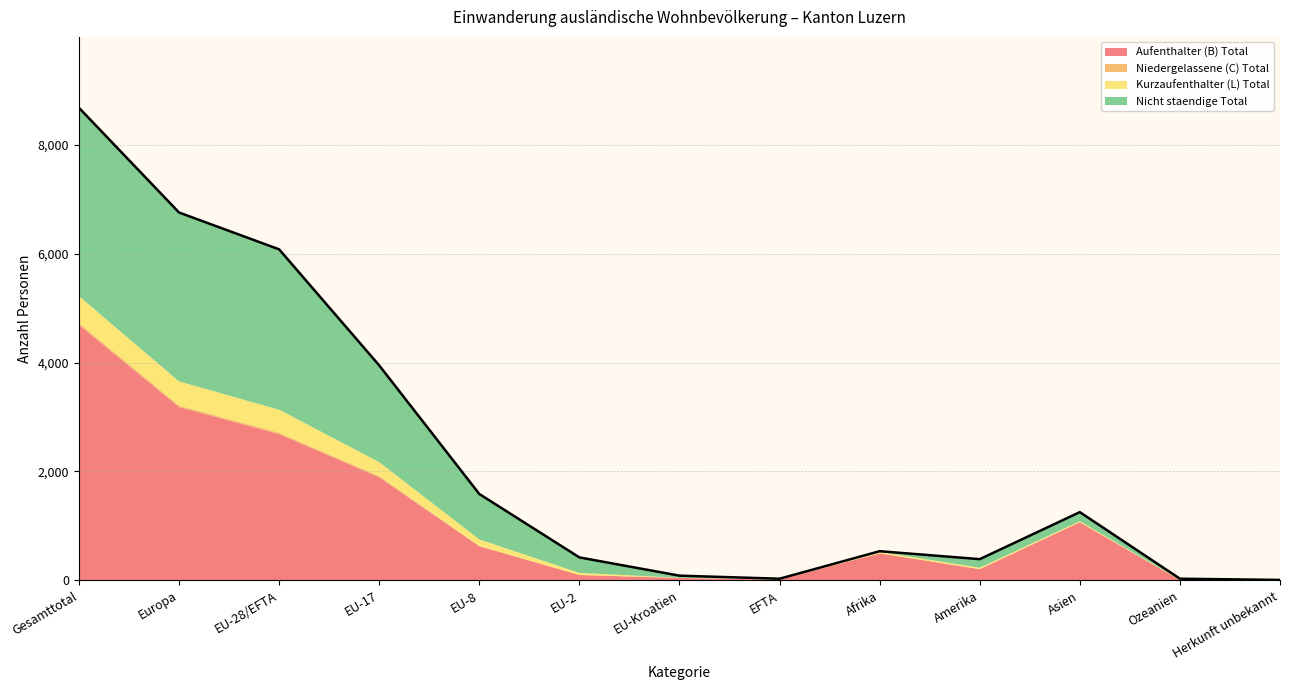

Reading left to right, transcribe all the data shown in this chart.

Aufenthalter (B) Total: Gesamttotal=4690	Europa=3183	EU-28/EFTA=2686	EU-17=1893	EU-8=630	EU-2=100	EU-Kroatien=46	EFTA=17	Afrika=497	Amerika=207	Asien=1067	Ozeanien=7	Herkunft unbekannt=10
Niedergelassene (C) Total: Gesamttotal=33	Europa=26	EU-28/EFTA=25	EU-17=24	EU-8=0	EU-2=0	EU-Kroatien=1	EFTA=0	Afrika=1	Amerika=1	Asien=3	Ozeanien=0	Herkunft unbekannt=0
Kurzaufenthalter (L) Total: Gesamttotal=497	Europa=445	EU-28/EFTA=423	EU-17=255	EU-8=125	EU-2=39	EU-Kroatien=3	EFTA=1	Afrika=26	Amerika=26	Asien=18	Ozeanien=5	Herkunft unbekannt=0
Nicht staendige Total: Gesamttotal=3455	Europa=3099	EU-28/EFTA=2943	EU-17=1775	EU-8=832	EU-2=284	EU-Kroatien=38	EFTA=14	Afrika=13	Amerika=157	Asien=166	Ozeanien=20	Herkunft unbekannt=0